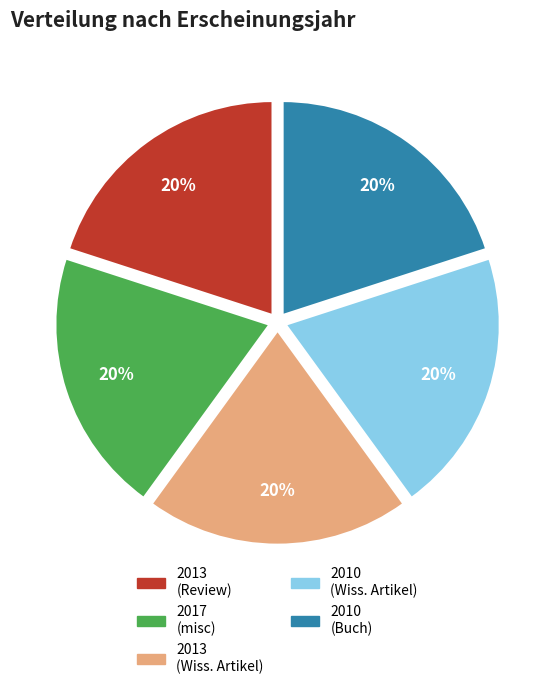

To the nearest percent, what is the average slice percentage?

20%